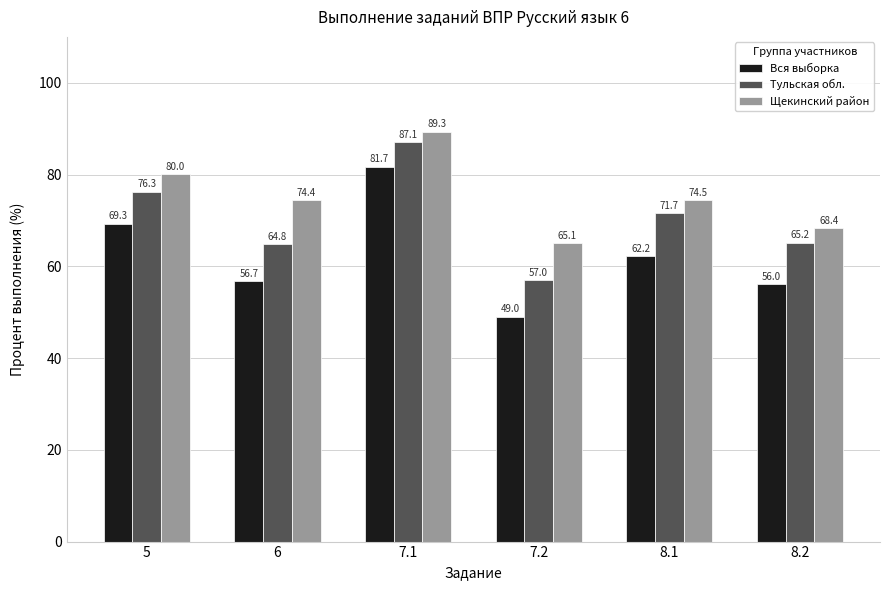

What is the difference between the maximum and minimum values in the Щекинский район series?

24.2